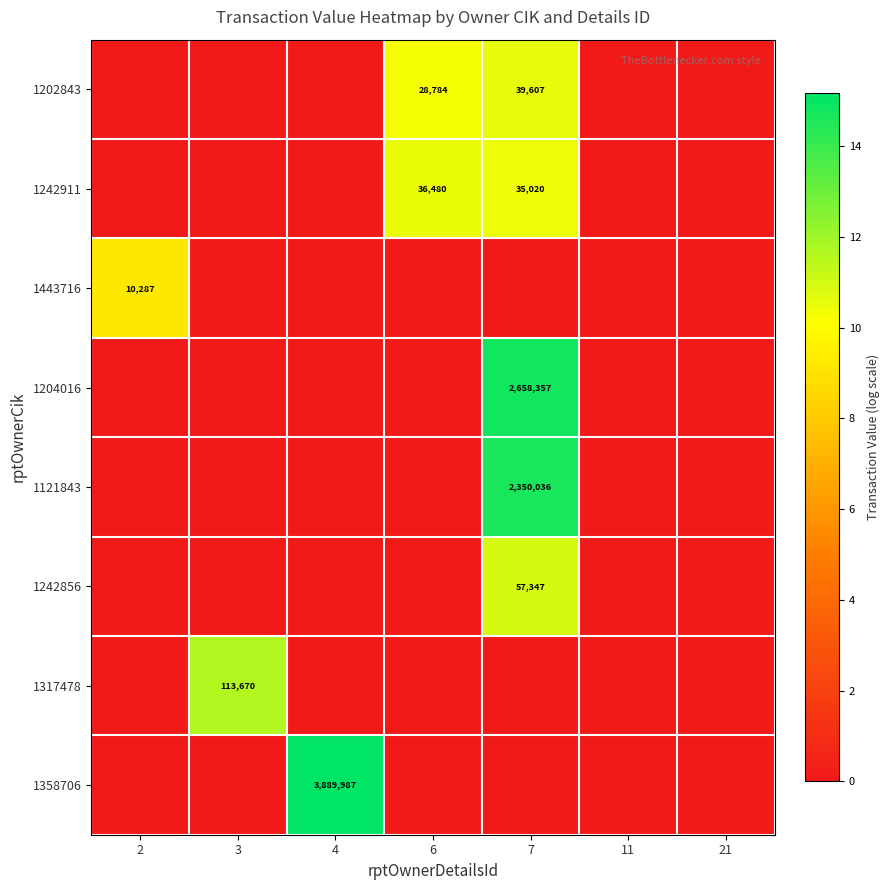

True or false: 1317478 has a value of 19.2 at 3.

False